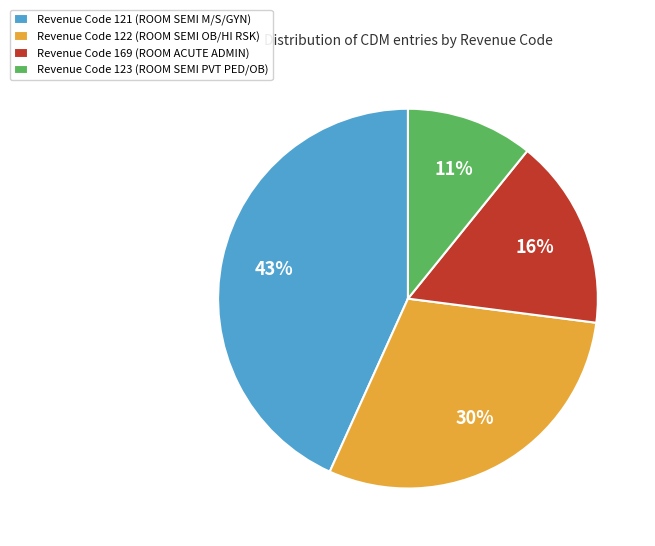

The Revenue Code 121 (ROOM SEMI M/S/GYN) slice represents 43% of the pie. True or false?

True